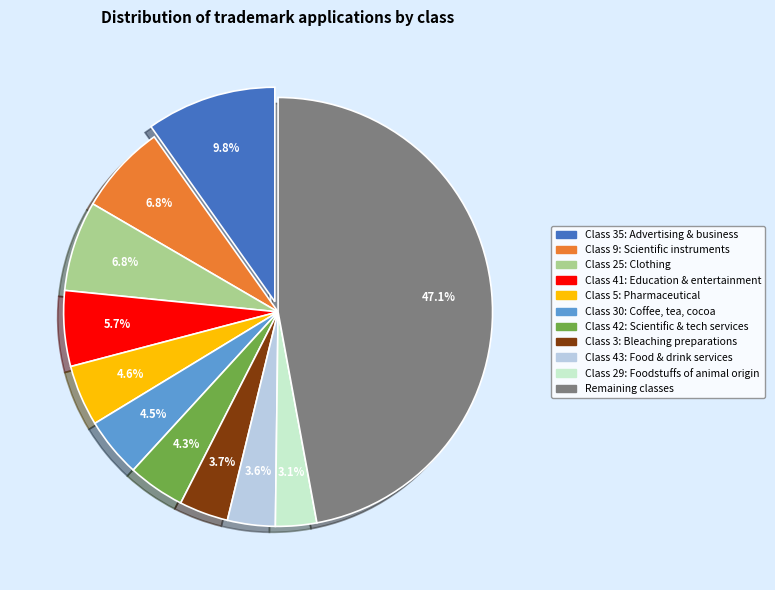

Does any single category account for the majority?

No